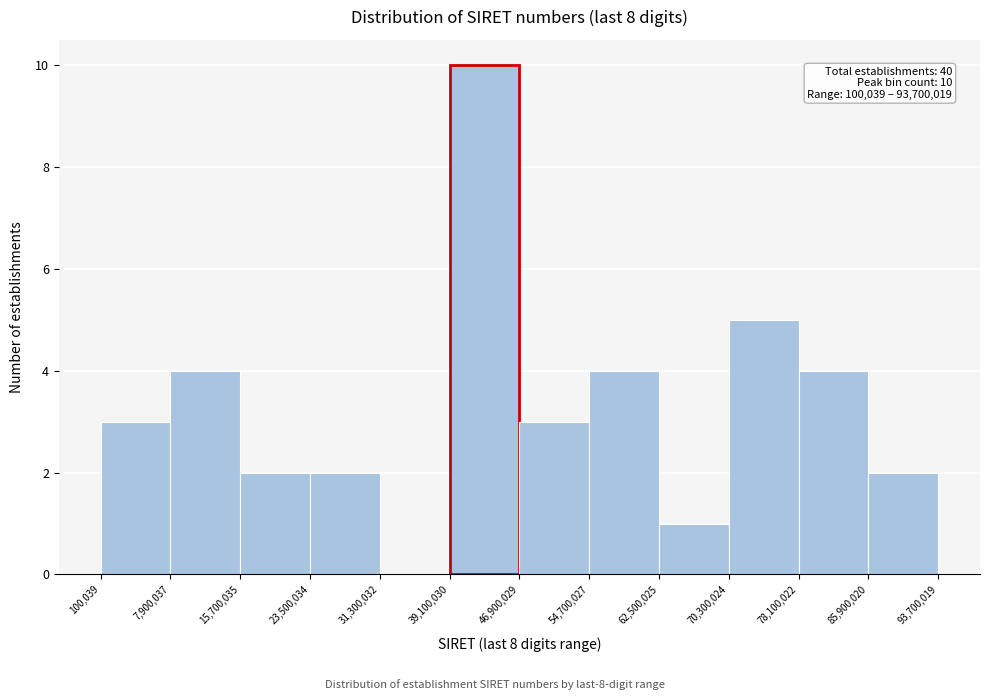

Which range on the x-axis has the tallest bar?

39,100,030 to 46,900,029